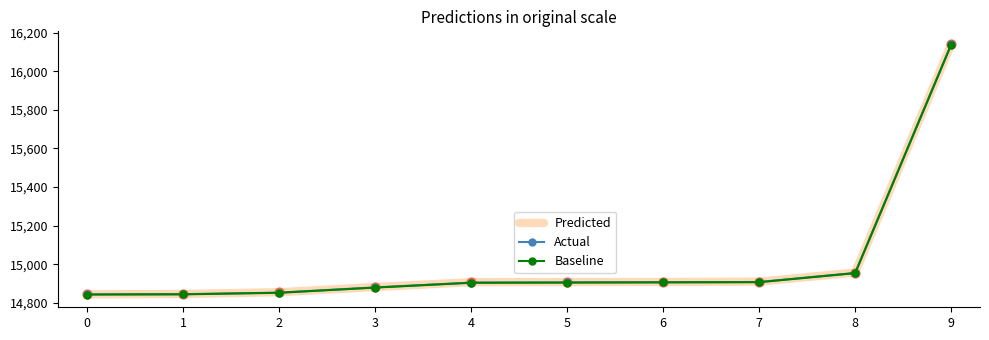

What is the total value across all series at 2?

44560